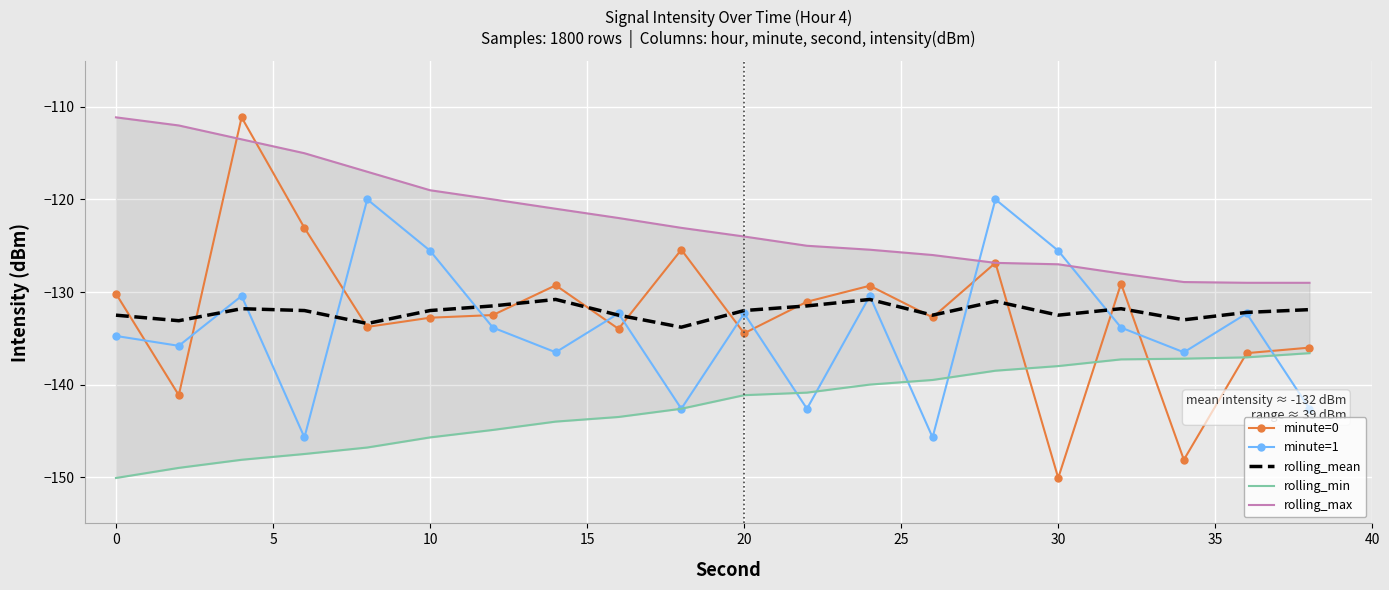

What are all the series names shown in the legend?

minute=0, minute=1, rolling_mean, rolling_min, rolling_max